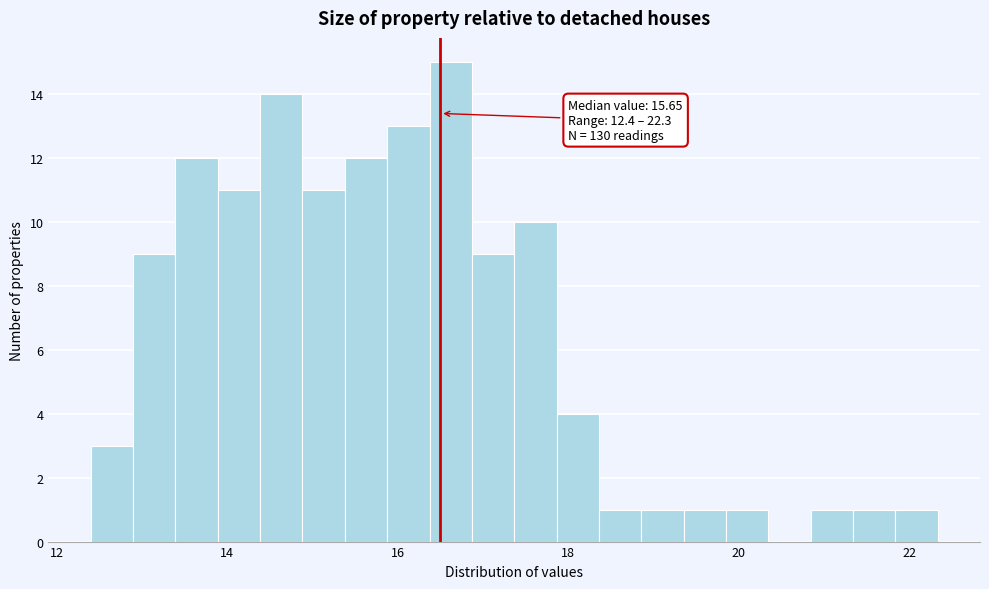

Around what value on the x-axis is the tallest bar? Give the approximate position of its centre, as read against the axis.

16.6